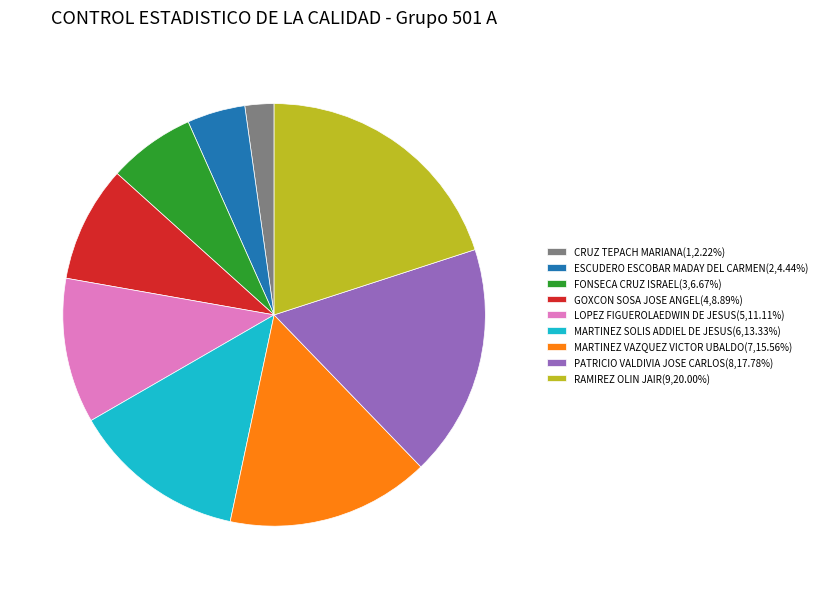

Is there any slice that represents more than half of the pie?

No